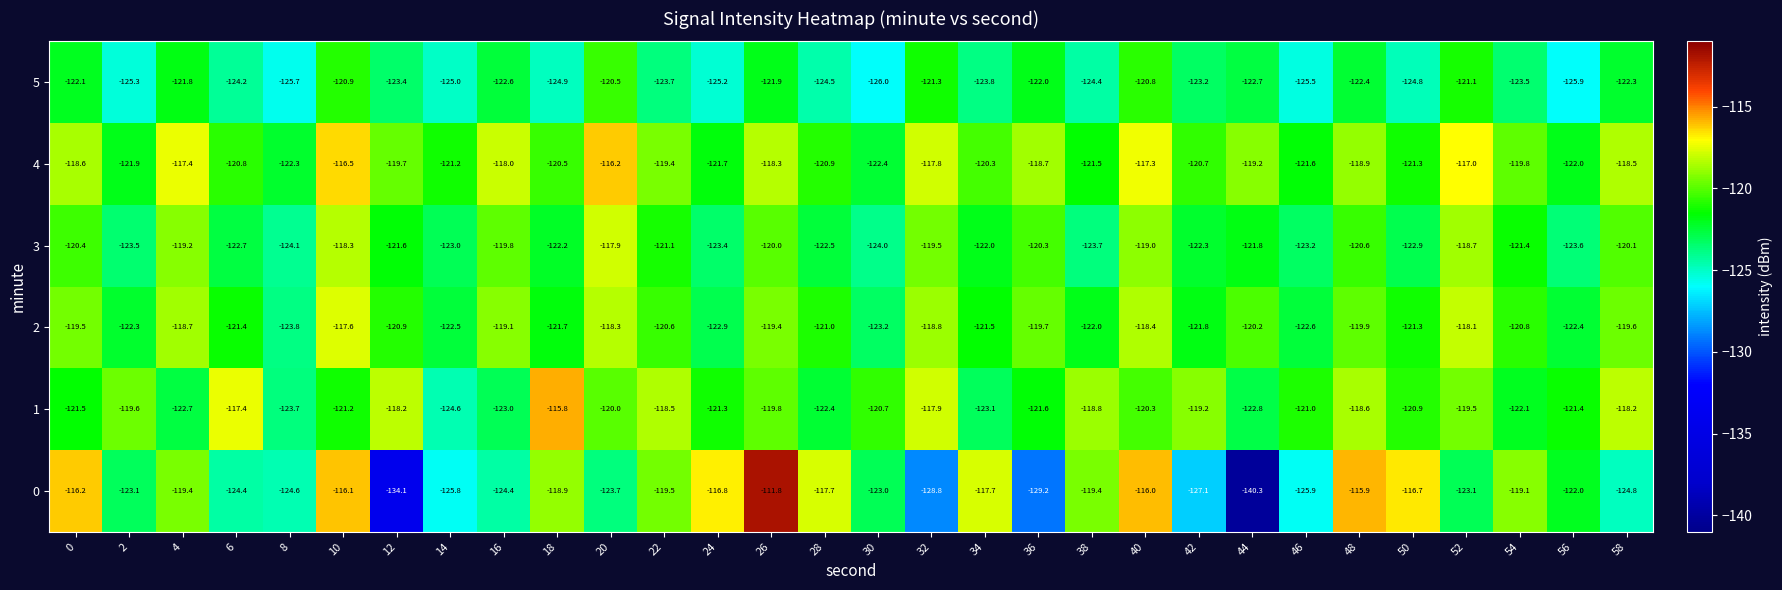

Rank the series at 30 from highest to lowest value.

1, 4, 0, 2, 3, 5